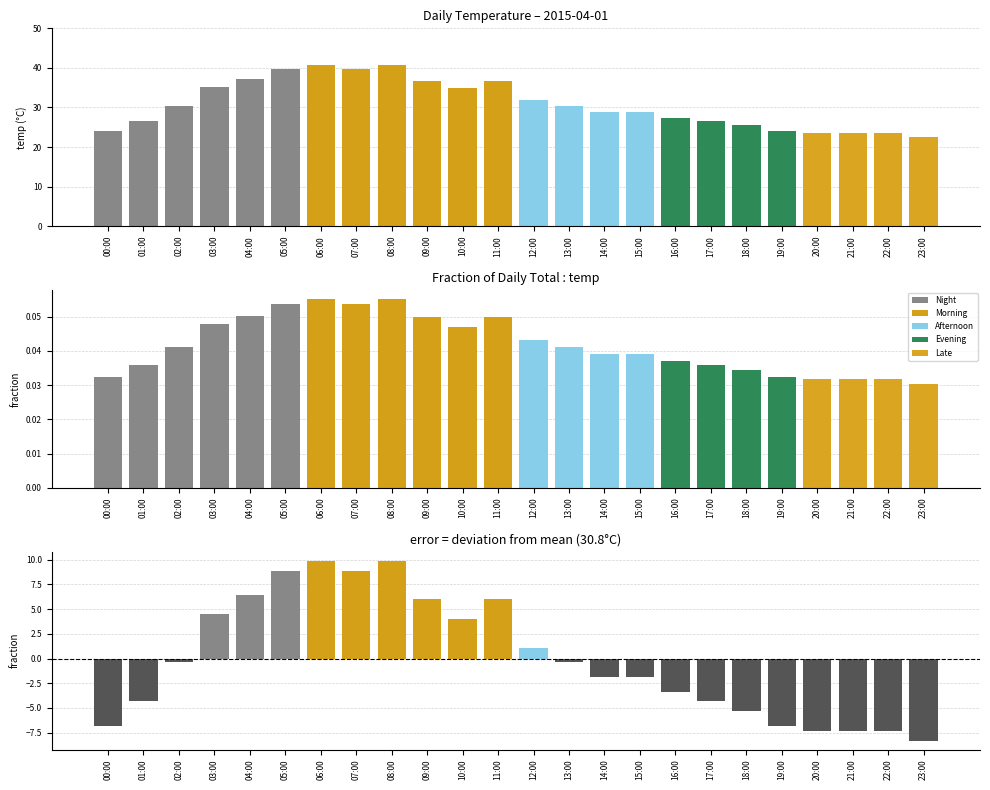

Is it true that the value at 05:00 is 8.9?

True